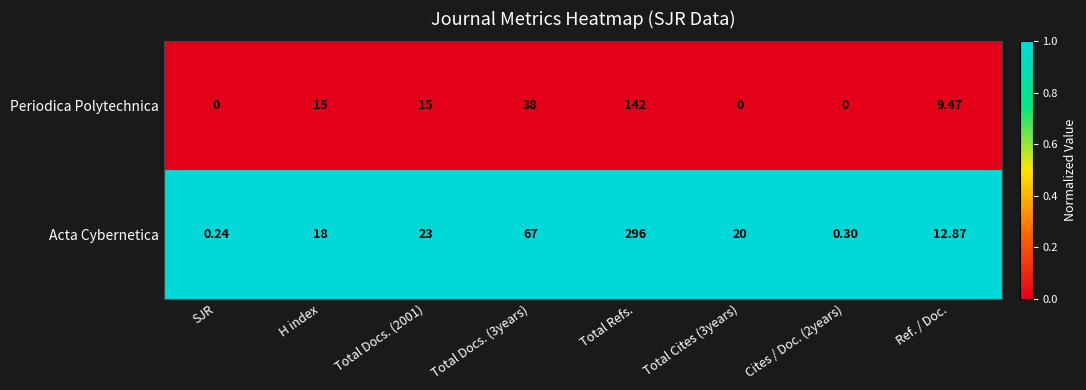

Between H index and Total Docs. (2001), which series saw the biggest shift?

Acta Cybernetica